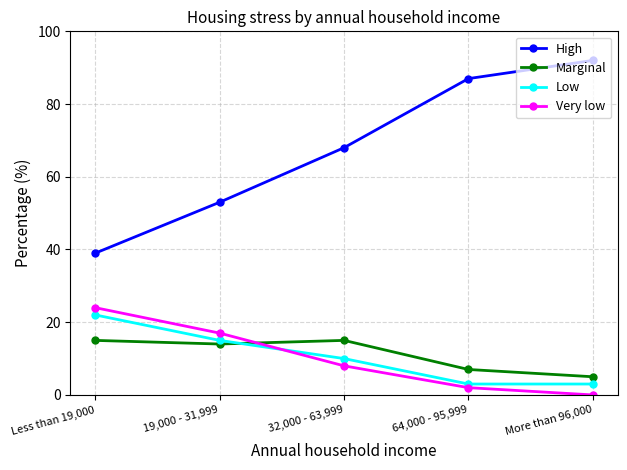

Rank the series at 64,000 - 95,999 from highest to lowest value.

High, Marginal, Low, Very low